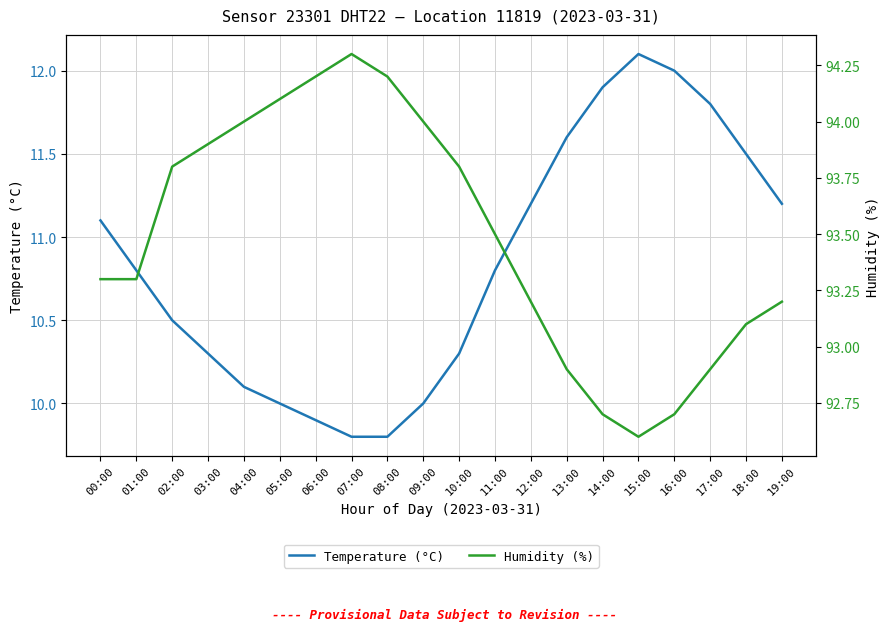

What are all the series names shown in the legend?

Temperature (°C), Humidity (%)